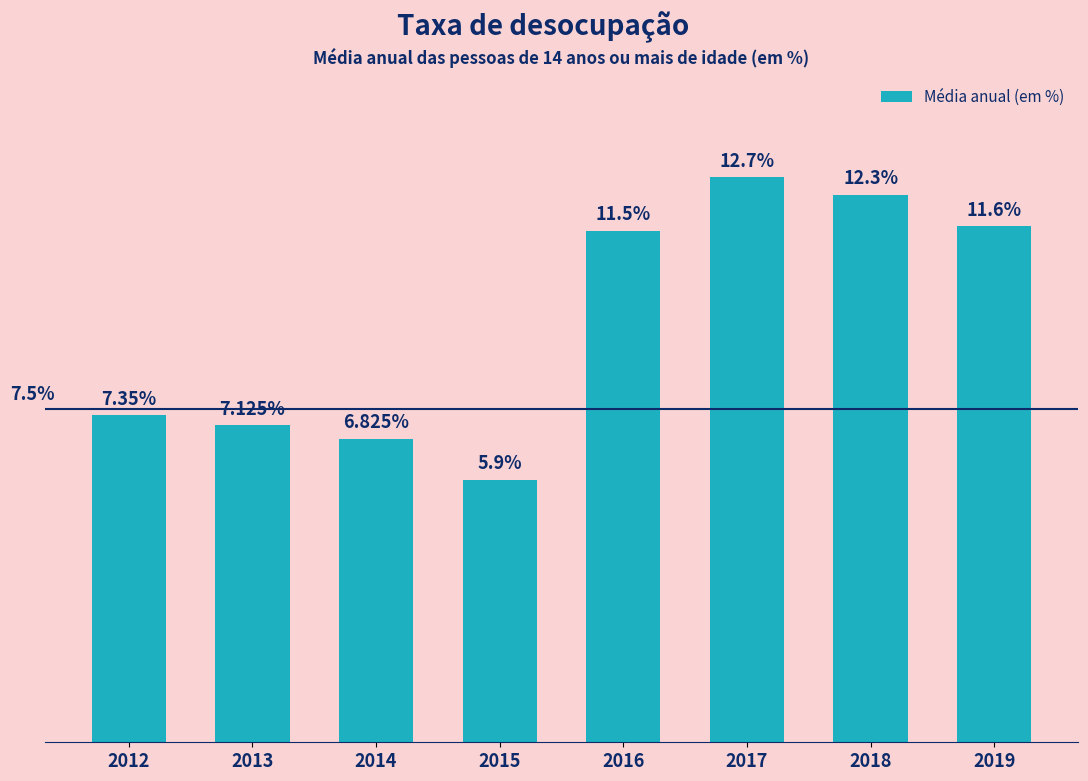

List the labels in order of value, largest first.

2017, 2018, 2019, 2016, 2012, 2013, 2014, 2015